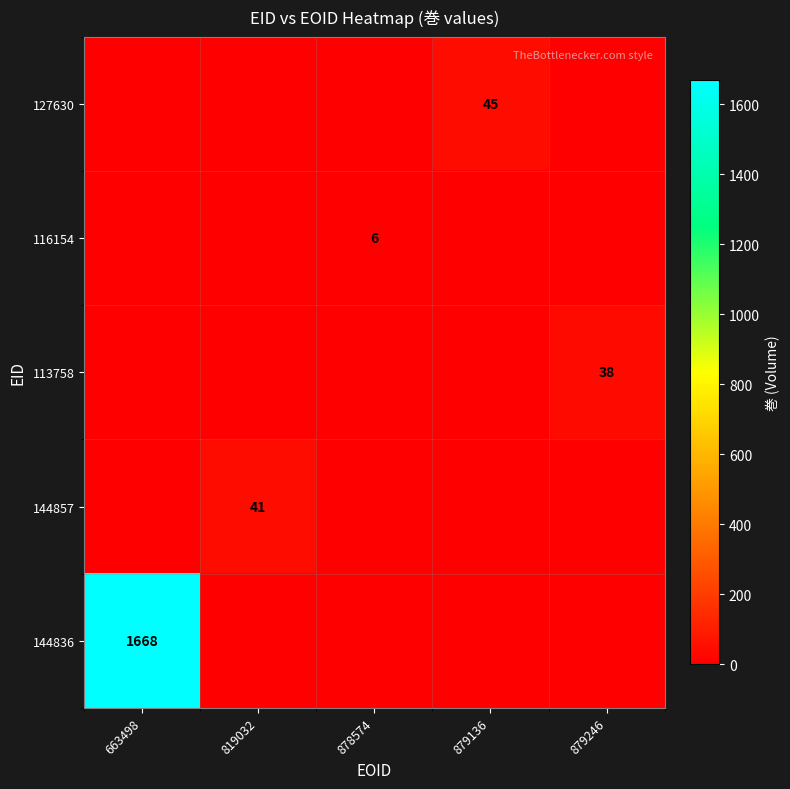

Is it true that 144857 equals 41 at 819032?

True